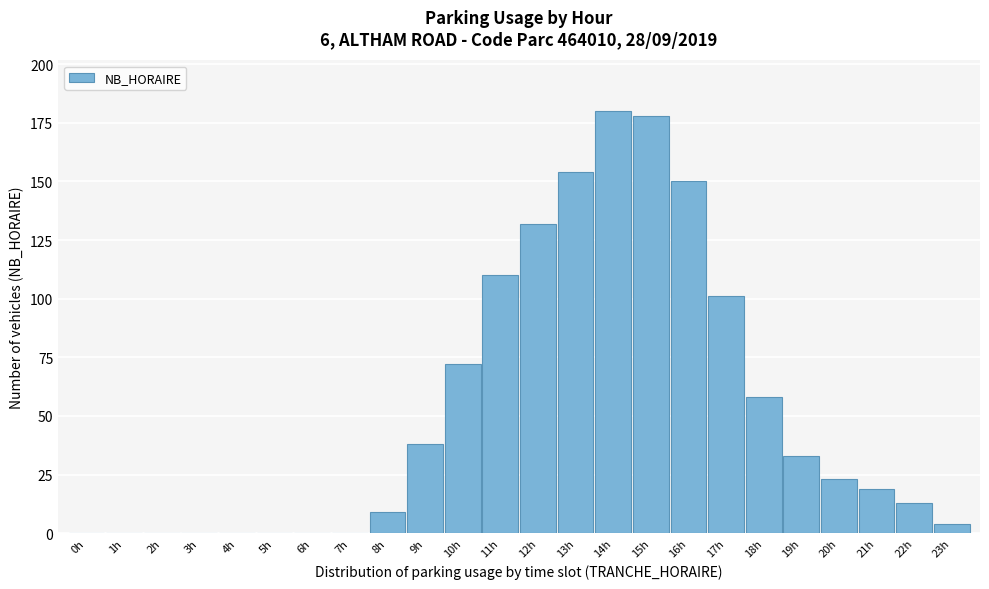

Reading right to left, extract all data points from this chart.

23h=4	22h=13	21h=19	20h=23	19h=33	18h=58	17h=101	16h=150	15h=178	14h=180	13h=154	12h=132	11h=110	10h=72	9h=38	8h=9	7h=0	6h=0	5h=0	4h=0	3h=0	2h=0	1h=0	0h=0